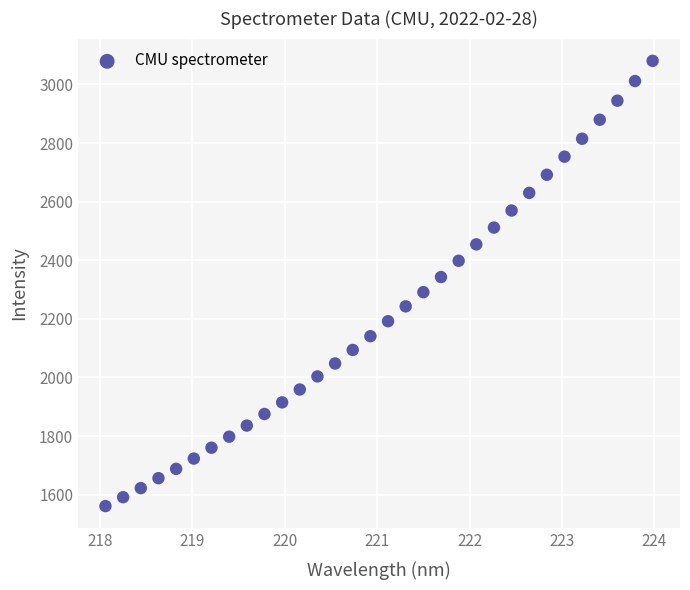

What is the range of X values (max minus min)?

5.9